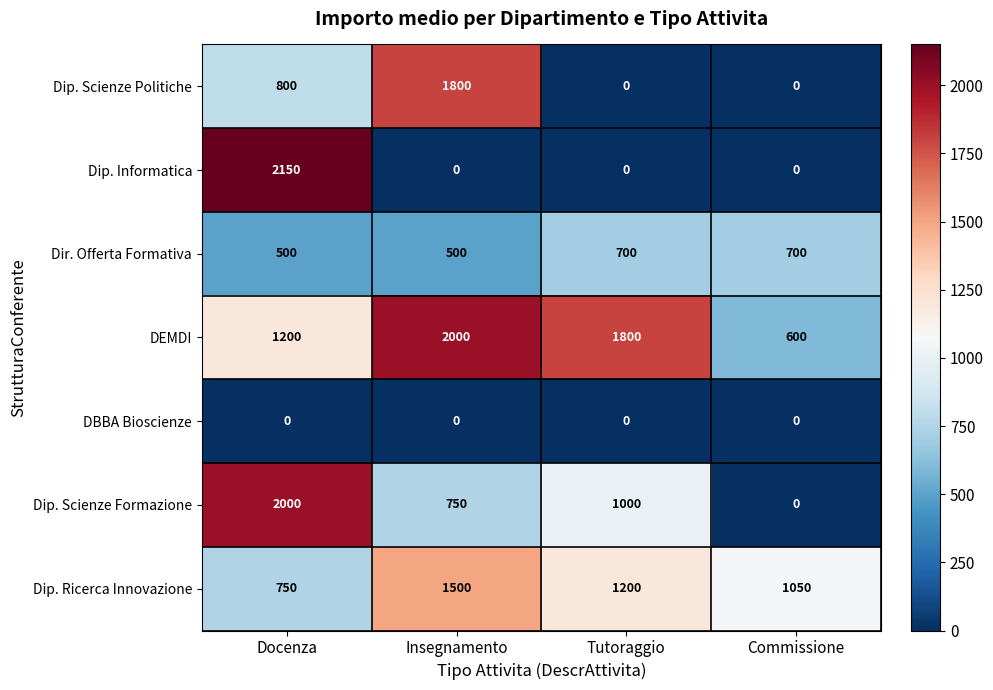

The value of Dip. Ricerca Innovazione at Commissione is 636. True or false?

False